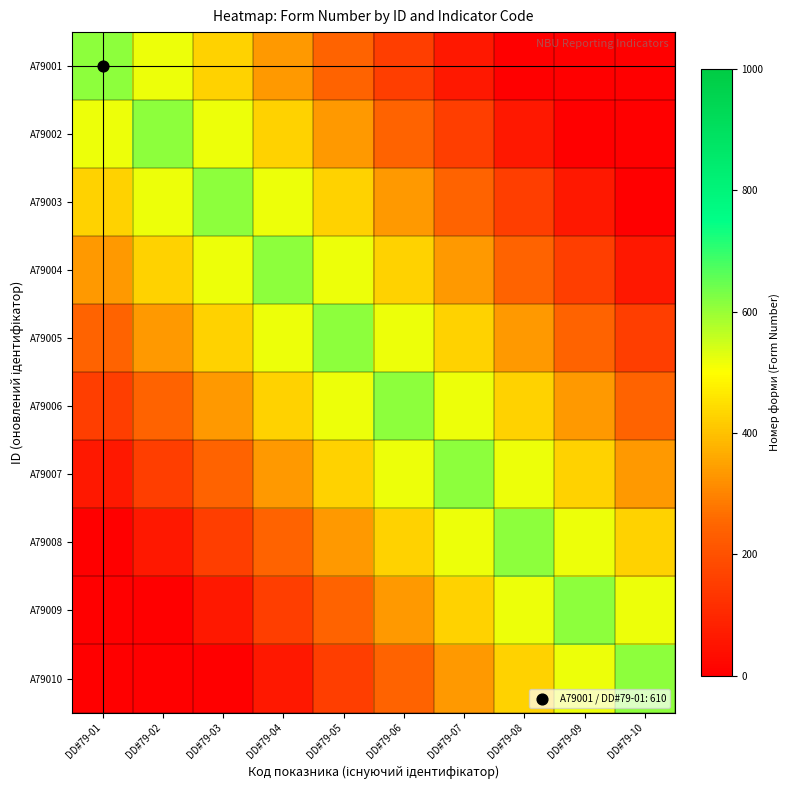

At which category is the sum across all series the highest?

DD#79-05